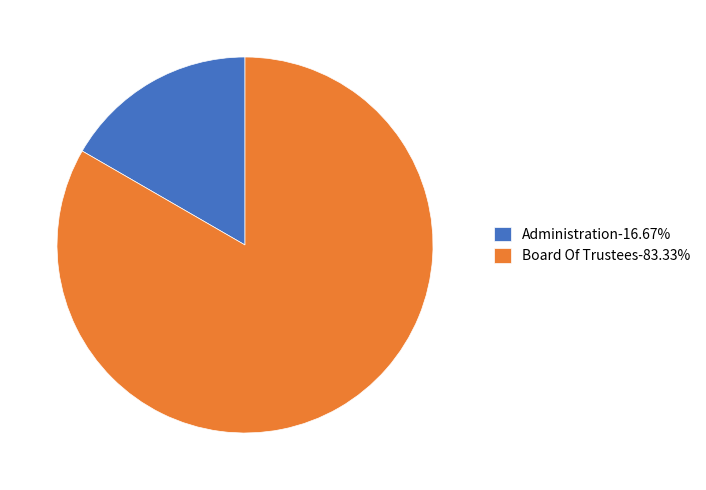

What is the ratio of the value at Board Of Trustees-83.33% to the value at Administration-16.67%?

5.0